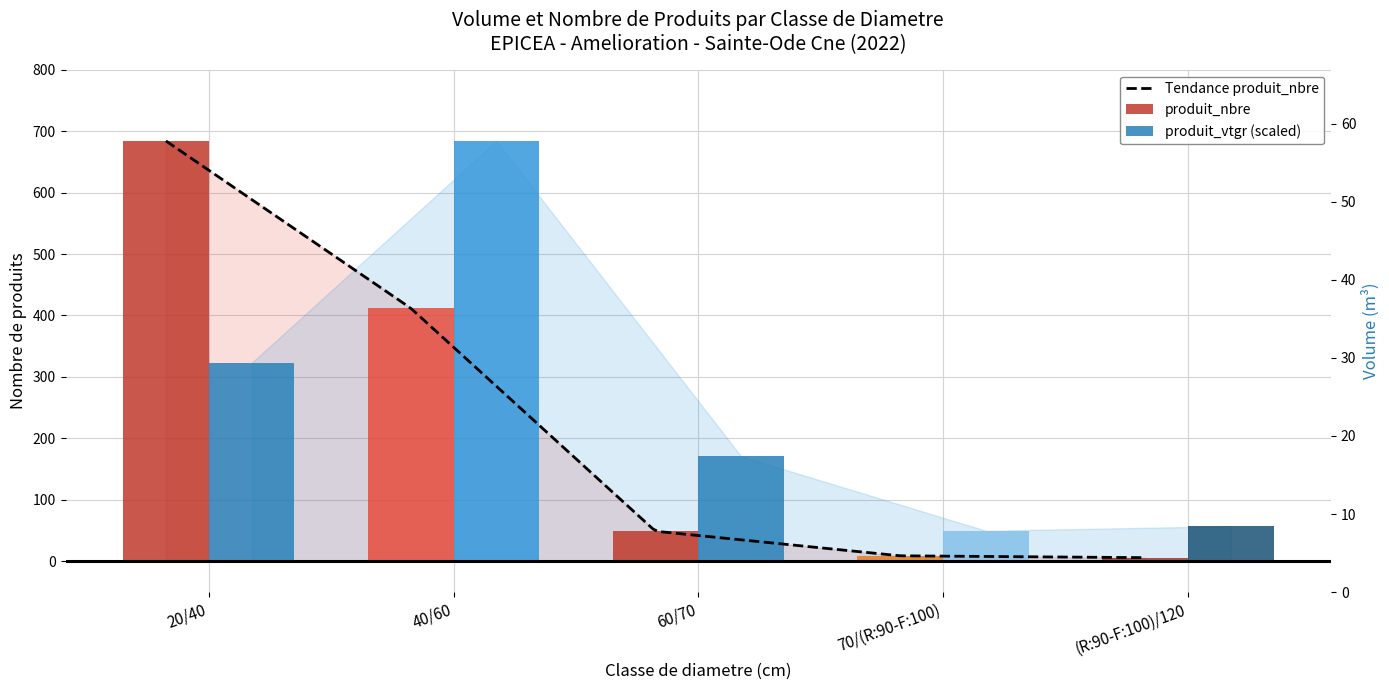

Between 20/40 and 70/(R:90-F:100), which series saw the biggest shift?

produit_nbre